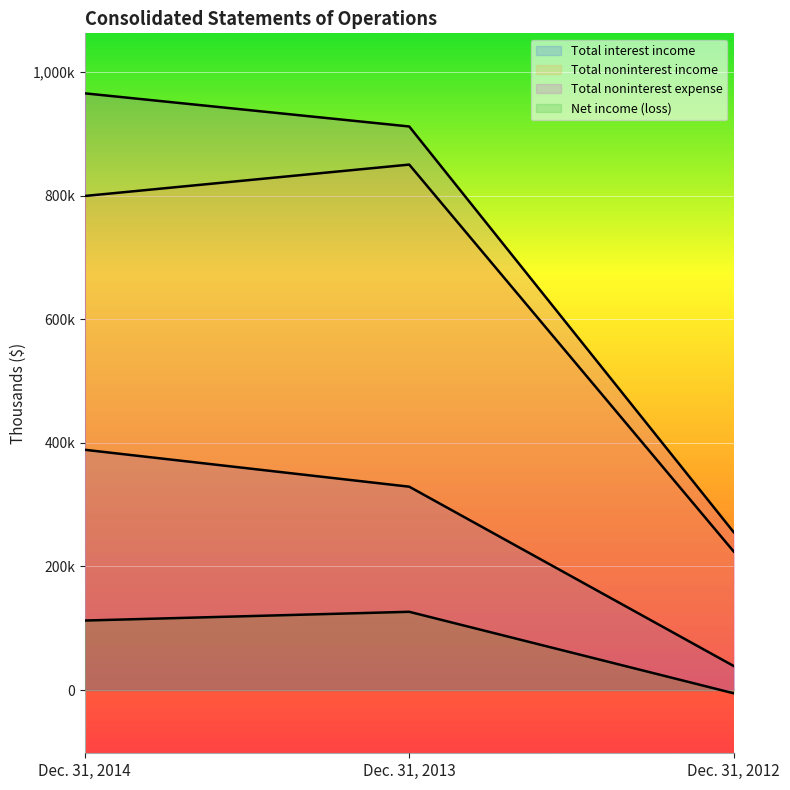

Where does the Total noninterest income series first go above 799311?

Dec. 31, 2013